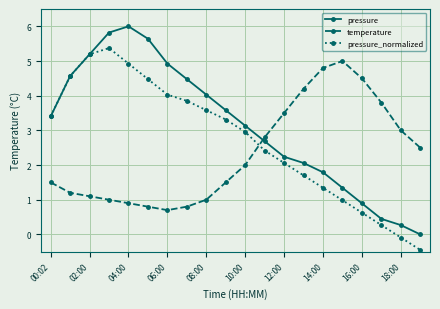

What is the value of the pressure_normalized point at the 17th from the left?

0.6